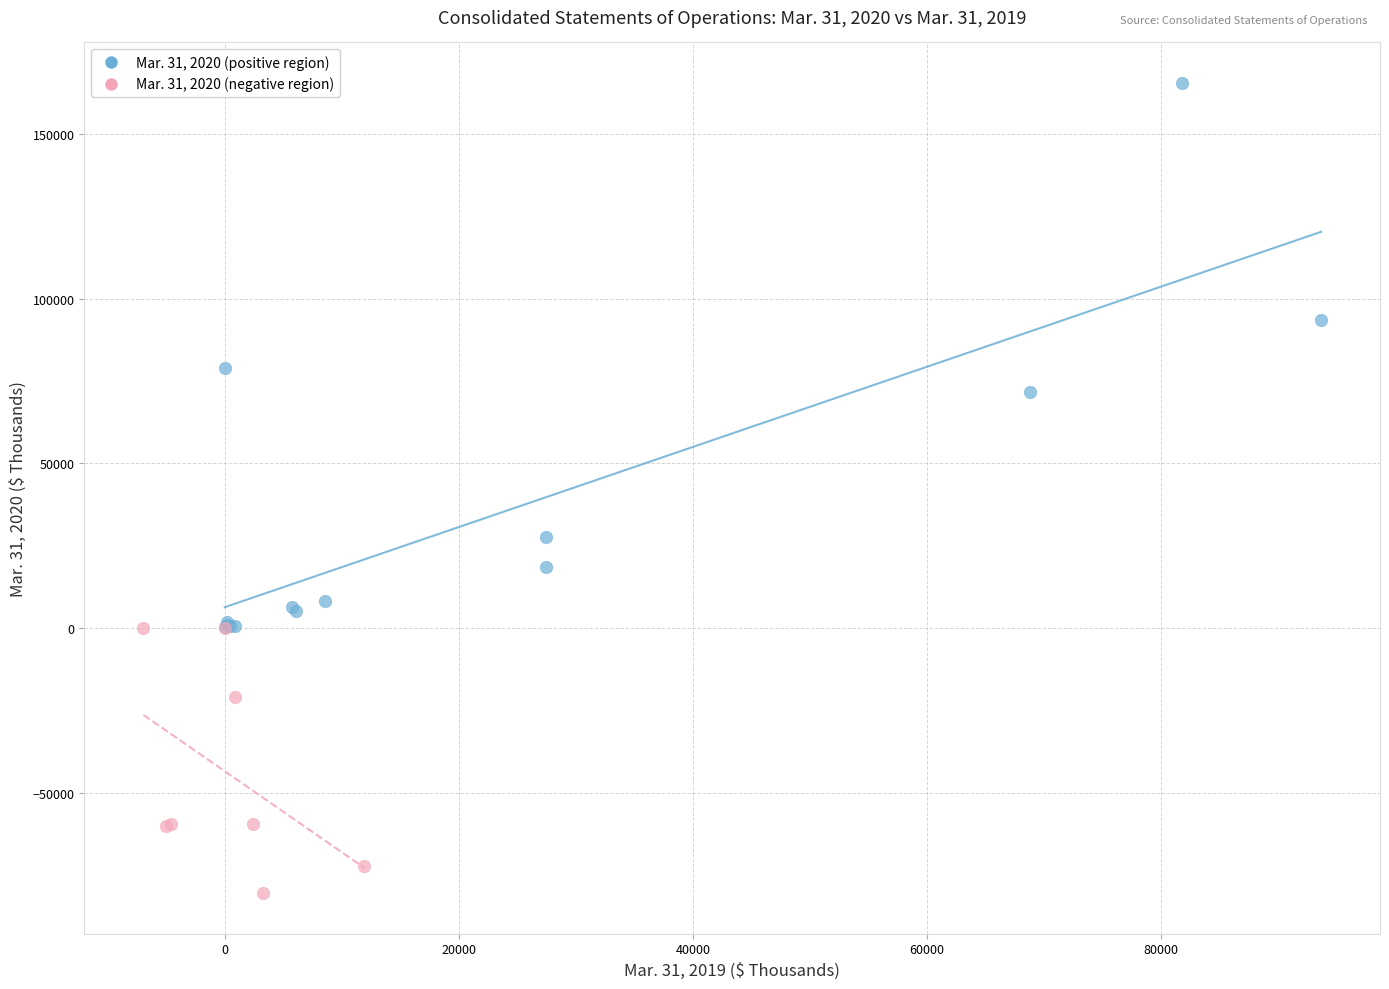

Which series contains the lowest Y value?

Mar. 31, 2020 (negative region)